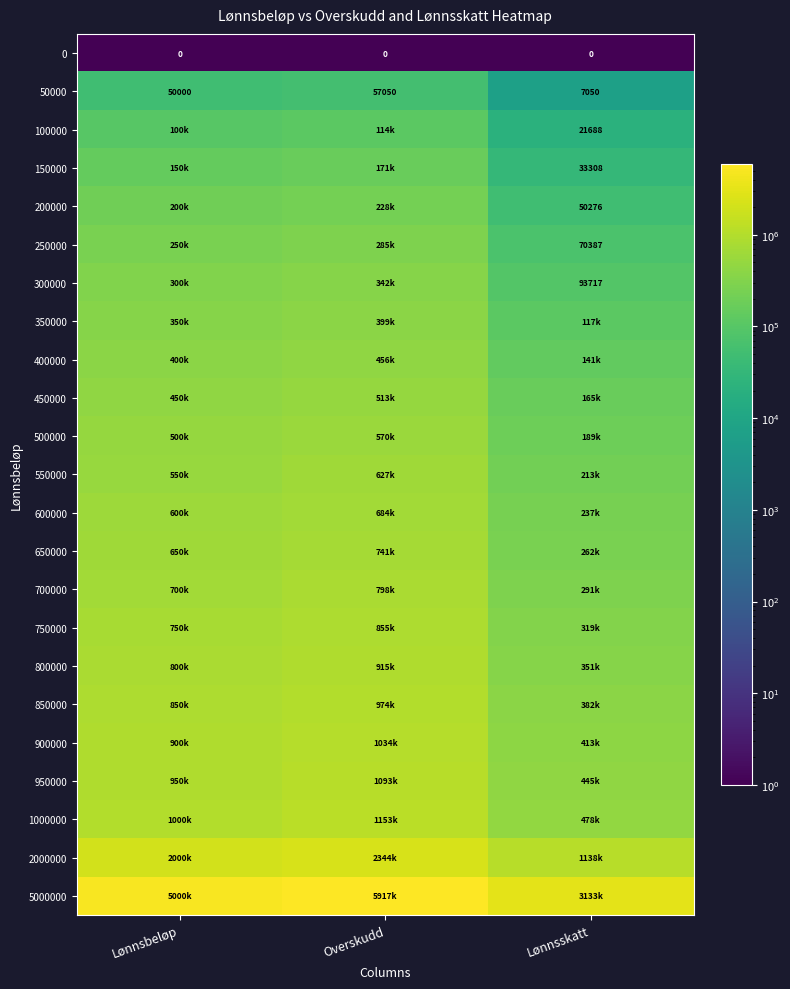

True or false: 300000 has a value of 468188.7 at Overskudd.

False